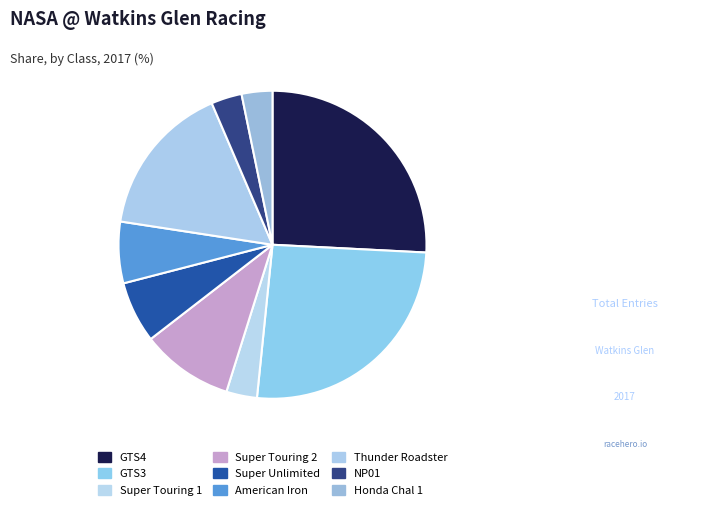

Which category has the smallest portion of the pie?

Super Touring 1